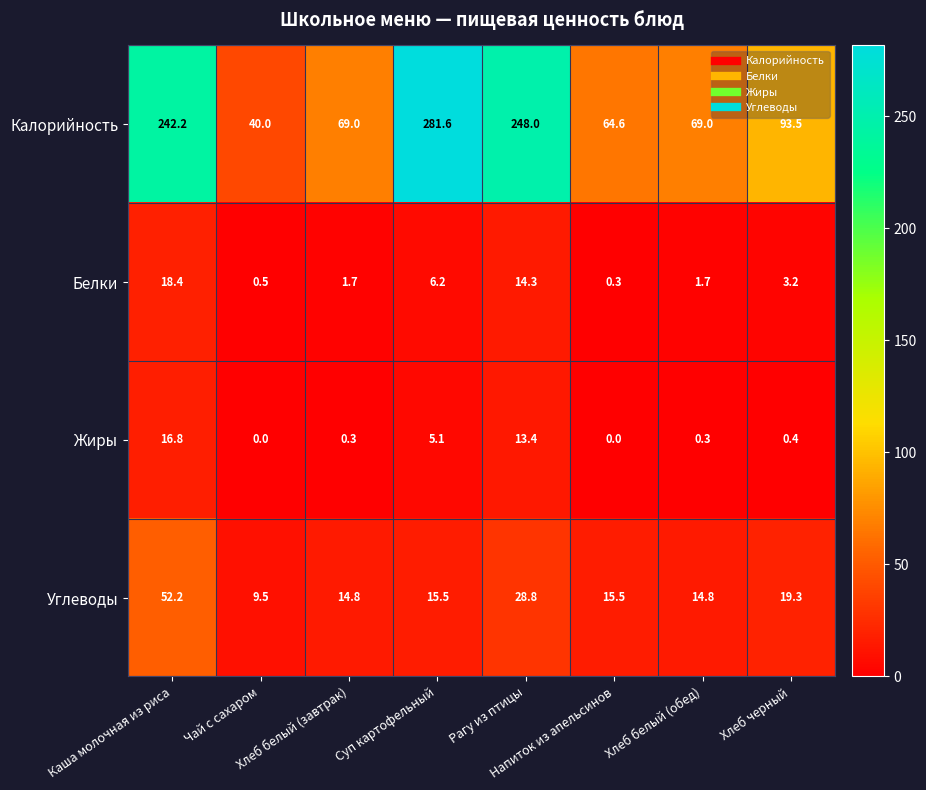

List the series in order of their peak value, lowest first.

Жиры, Белки, Углеводы, Калорийность